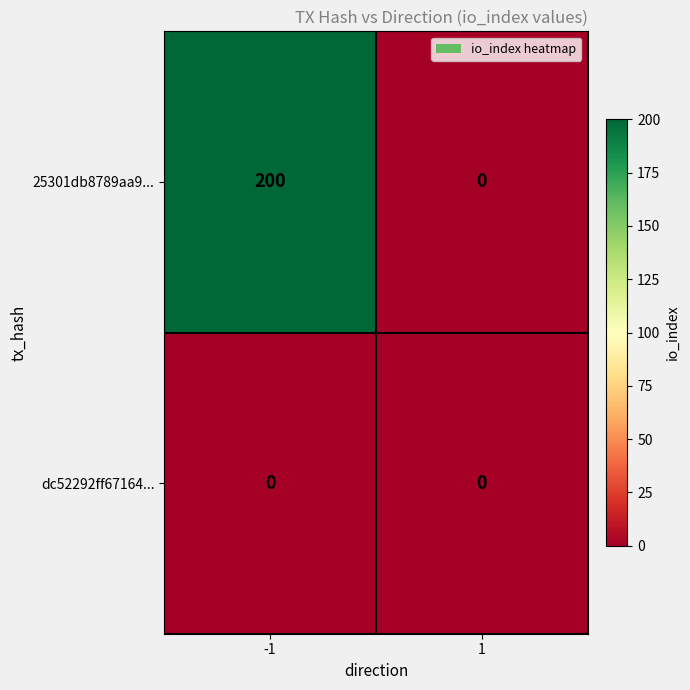

Is it true that dc52292ff67164... equals 0 at 1?

True